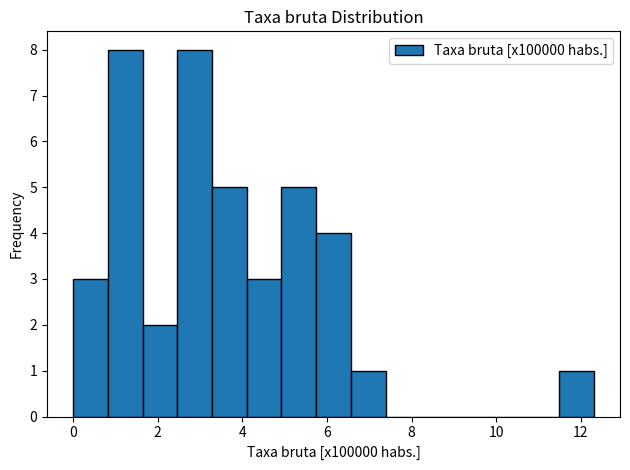

What is the height of the bar covering 5.8 to 6.6 on the x-axis? Neither the bar edges nor the heights are printed on the chart, so give them approximately, as read against the axes.

4